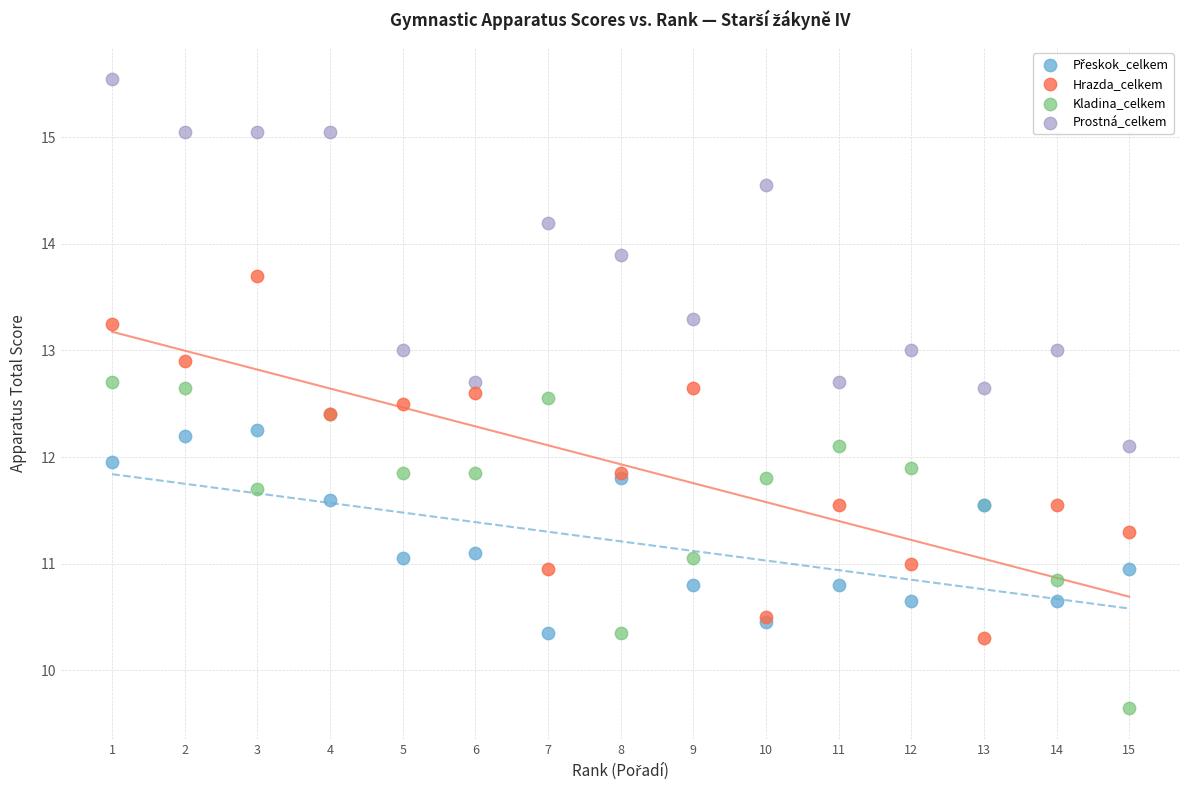

Which series contains the highest Y value?

Prostná_celkem